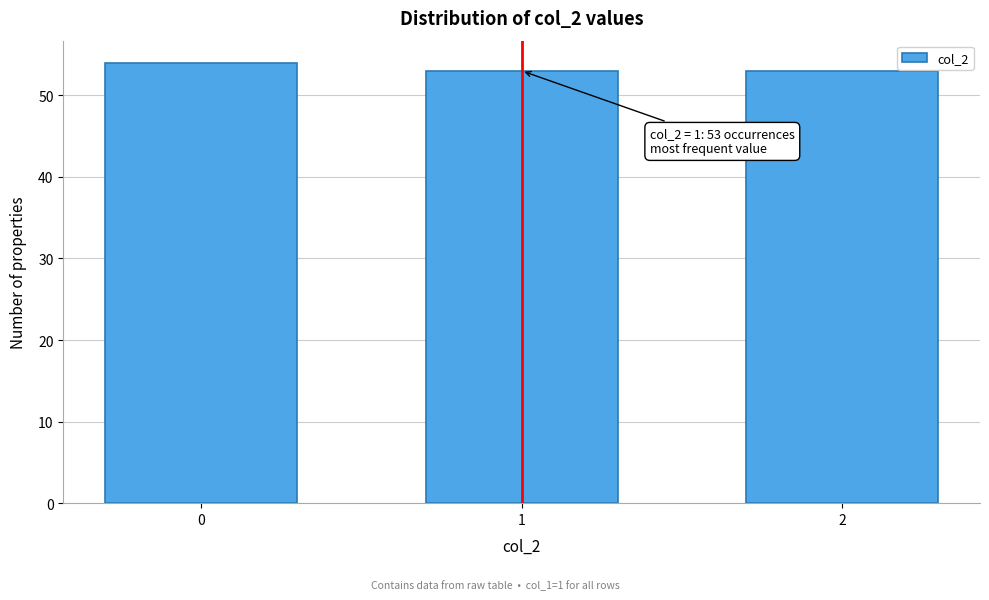

Reading left to right, transcribe all the data shown in this chart.

54	53	53